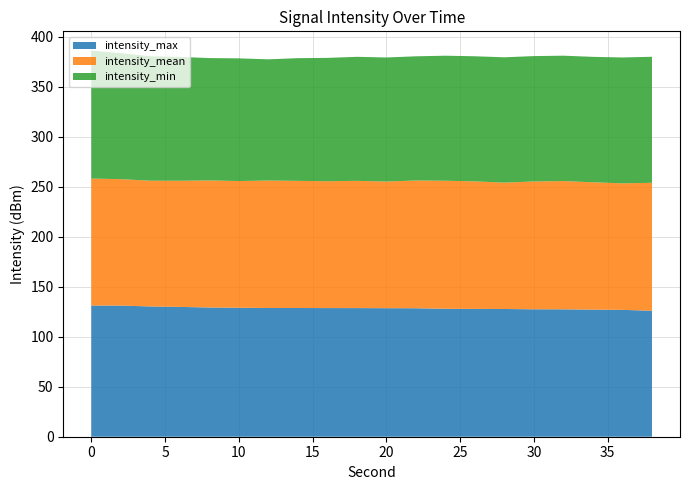

What is the highest value of the intensity_max series?

131.3